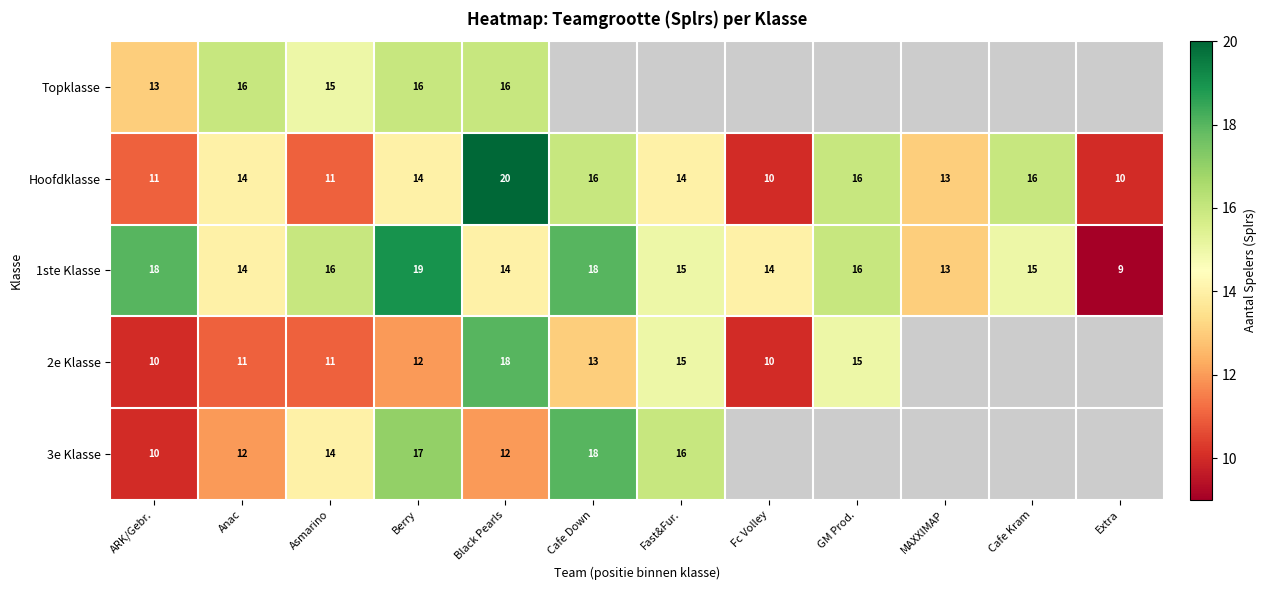

Is it true that 3e Klasse equals 27.2 at Fast&Fur.?

False